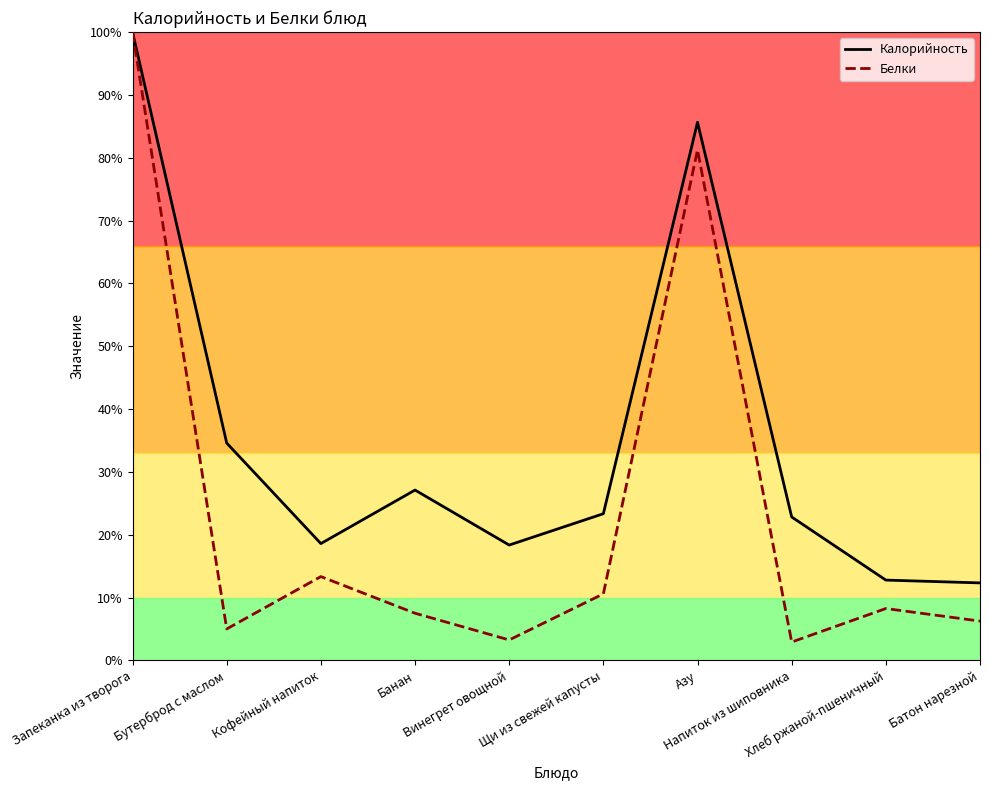

Reading left to right, transcribe all the data shown in this chart.

Калорийность: 100.0	34.6	18.6	27.1	18.4	23.3	85.6	22.8	12.8	12.3
Белки: 100.0	5.0	13.3	7.5	3.2	10.6	81.2	2.9	8.2	6.2